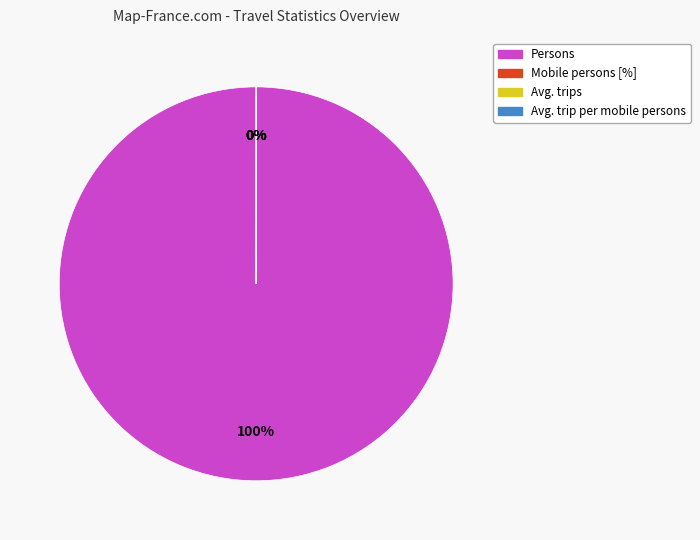

What percentage is the Persons slice, to the nearest percent?

100%